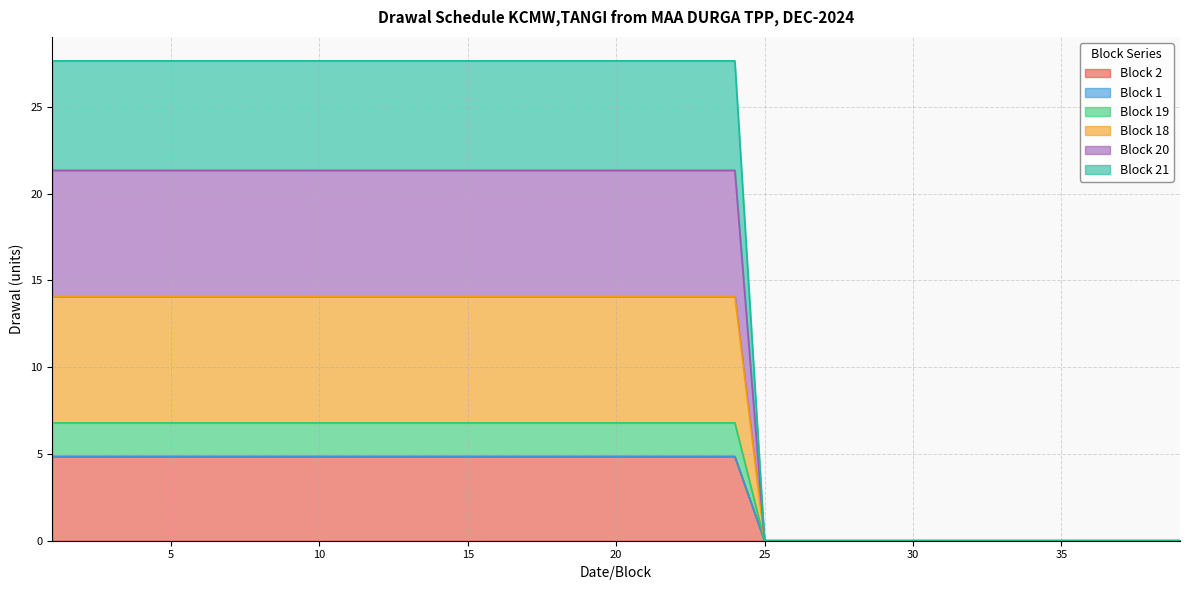

At which category is the sum across all series the highest?

1